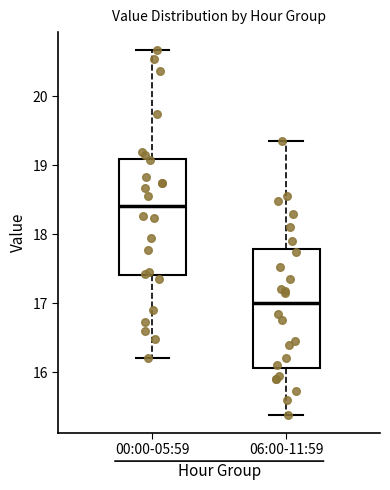

Reading left to right, transcribe this box plot: for each box, give where its median line is, the range the box spans, and where its two whiskers end, as read against the y-axis. The values are not printed on the chart, so give them approximately, as read against the axis.

00:00-05:59: median 18.4, box 17.4 to 19.1, whiskers 16.2 to 20.7
06:00-11:59: median 17.0, box 16.1 to 17.8, whiskers 15.4 to 19.4